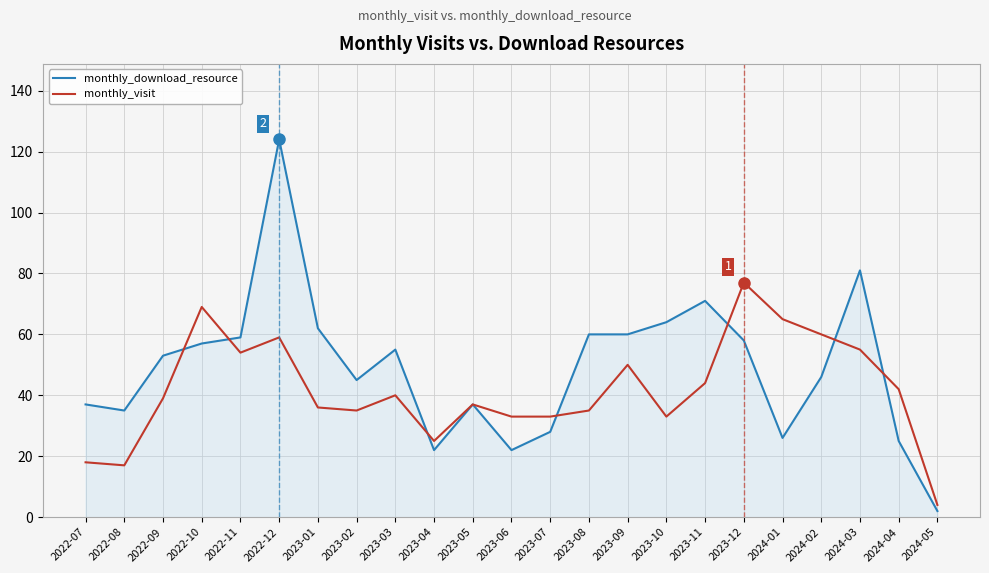

What value does the monthly_download_resource series have at 2024-01, to the nearest 10?

30